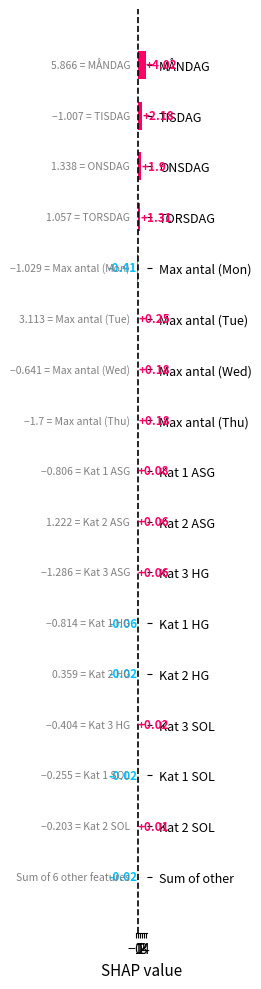

What is the sum of all values?

9.7